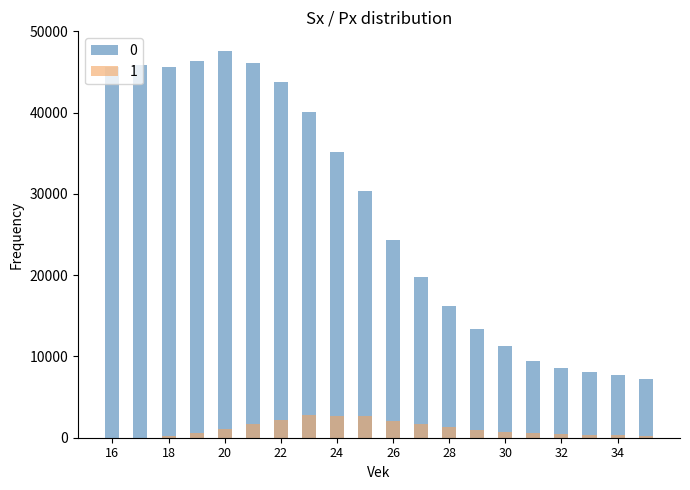

What is the difference between the maximum and minimum values in the 1 series?

2811